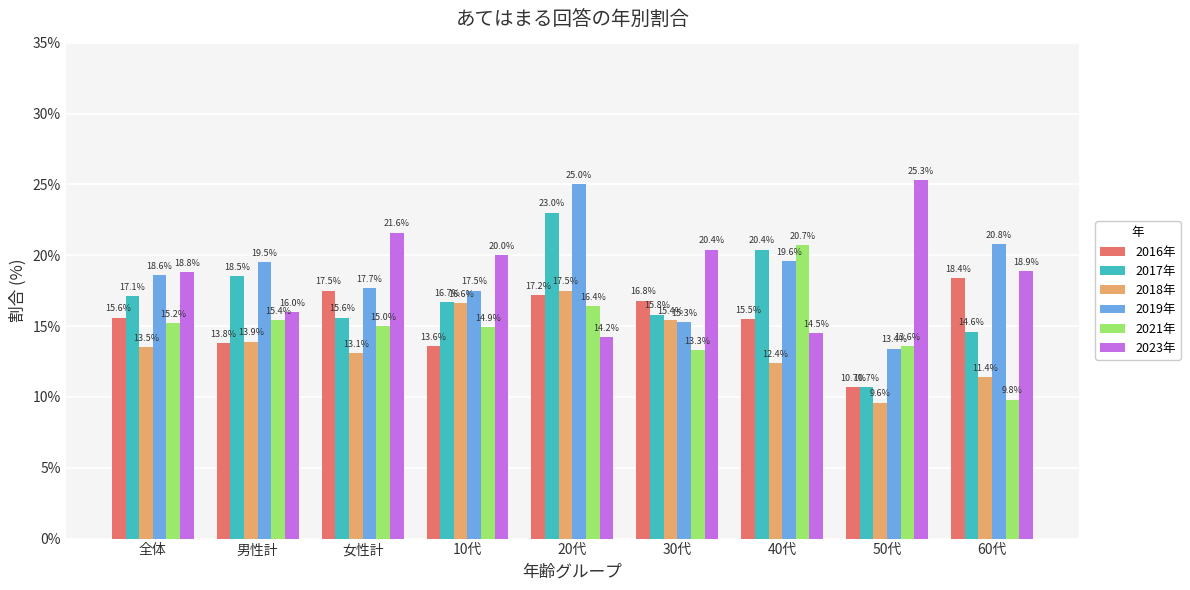

What are all the series names shown in the legend?

2016年, 2017年, 2018年, 2019年, 2021年, 2023年